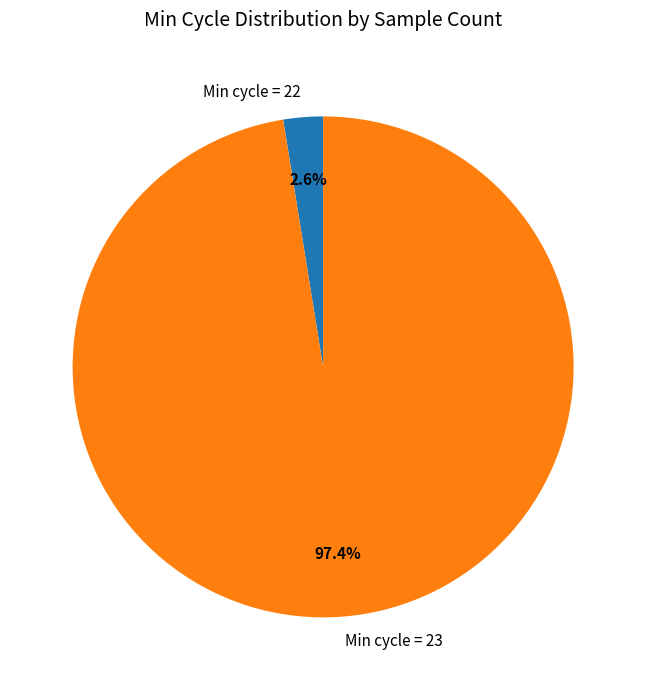

Combined, do Min cycle = 22 and Min cycle = 23 account for over 50%?

Yes